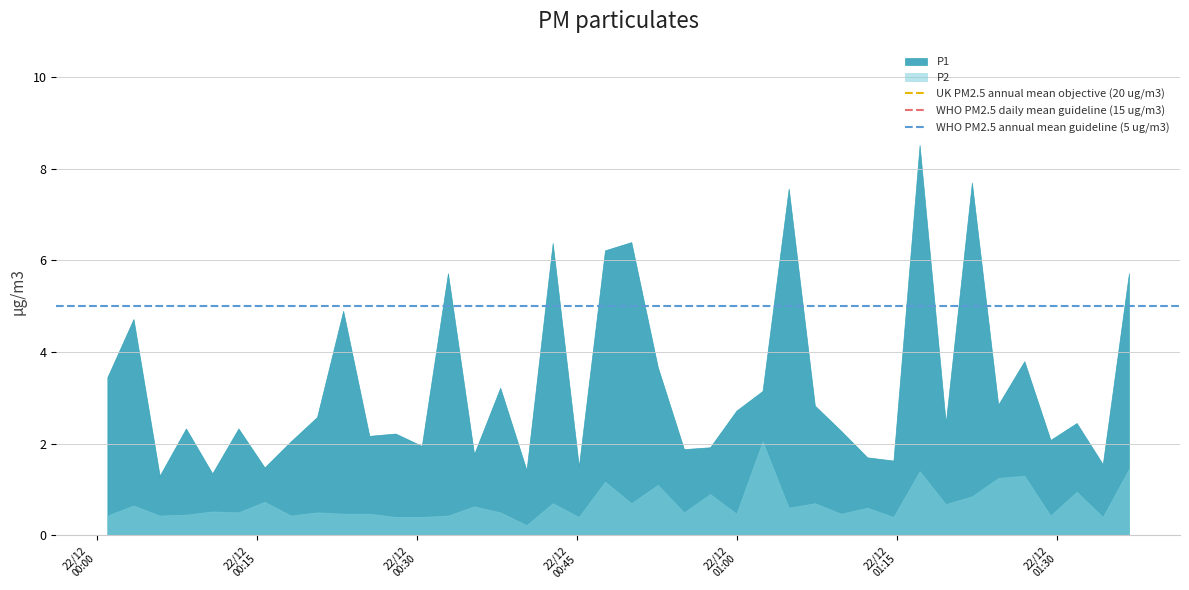

How many lines are shown in the chart?

2